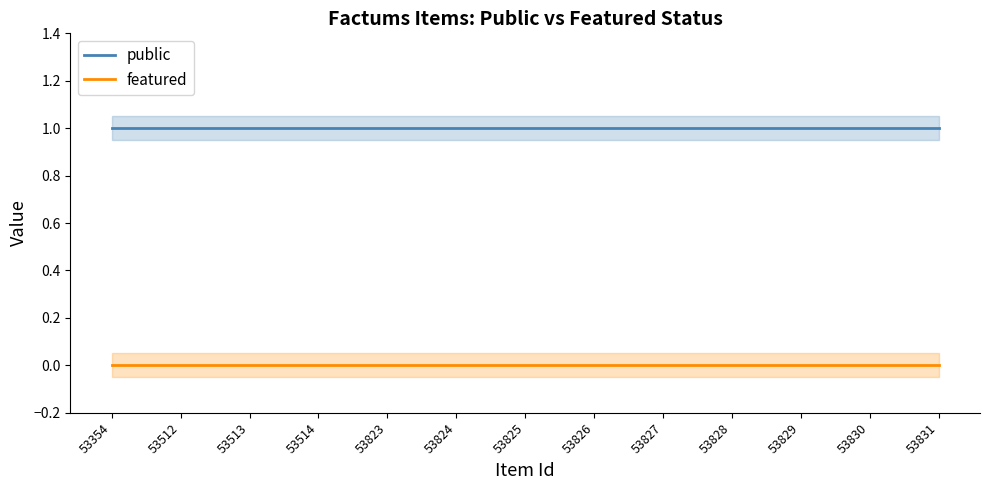

What is the value of the public point at the 2nd from the left?

1